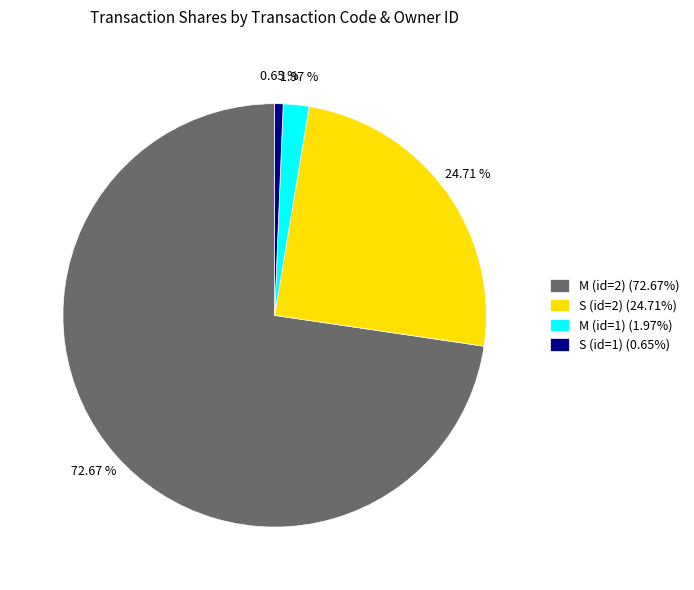

Count the number of slices in the pie.

4